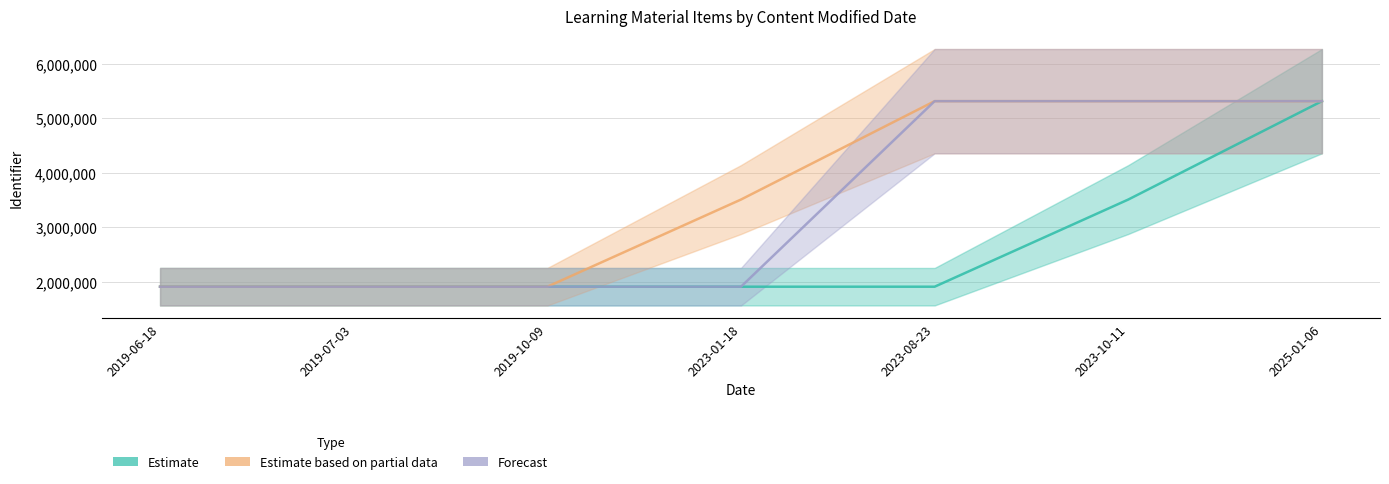

How many distinct data groups are displayed?

3